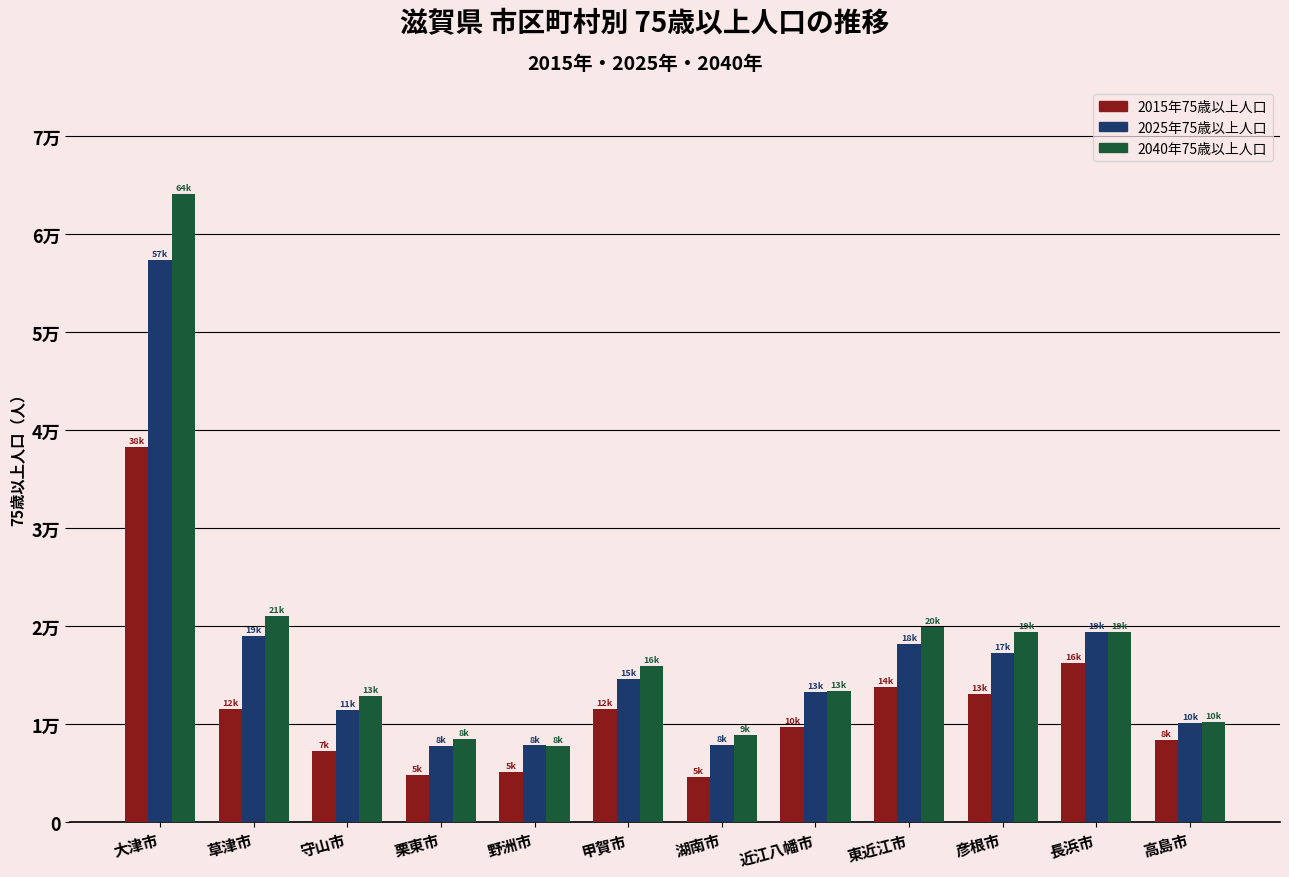

Does the chart contain stacked bars?

No